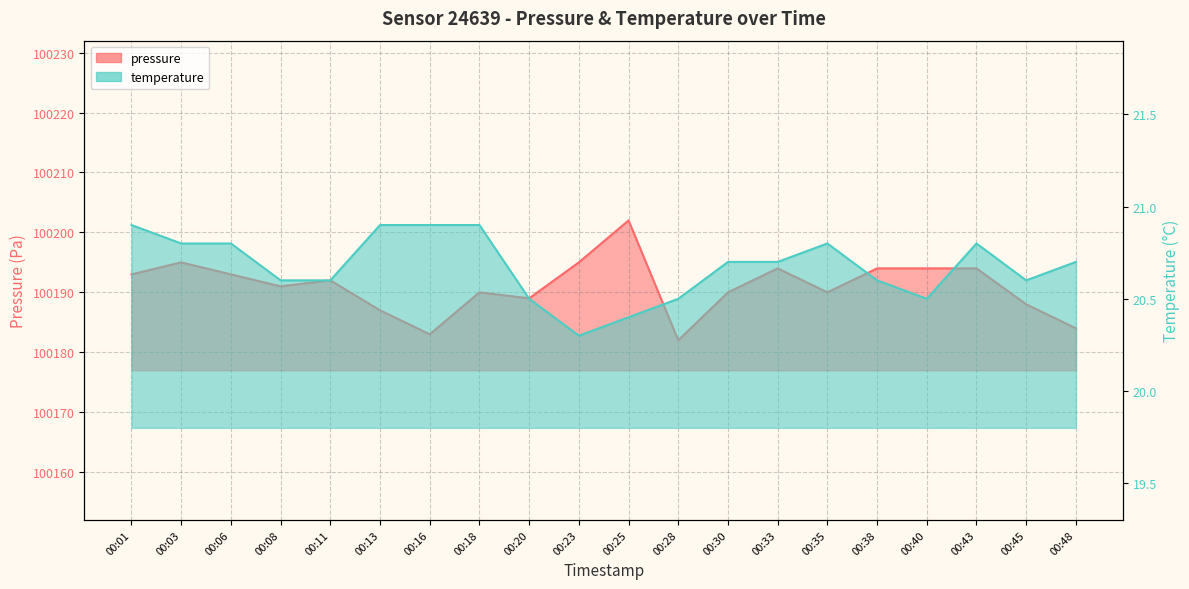

What is the total value across all series at 00:13?

100207.9